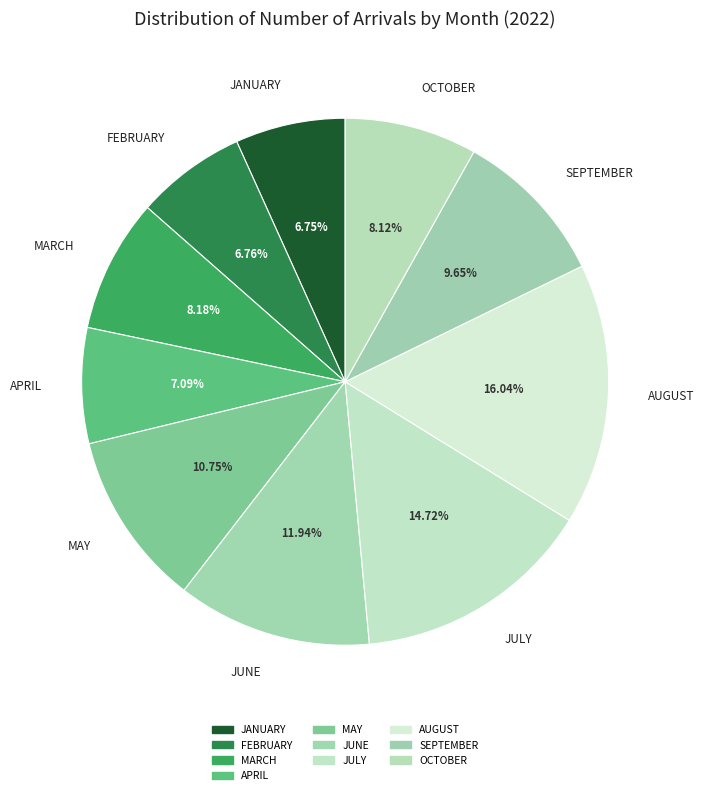

What is the total percentage of MARCH and MAY?

18.9%